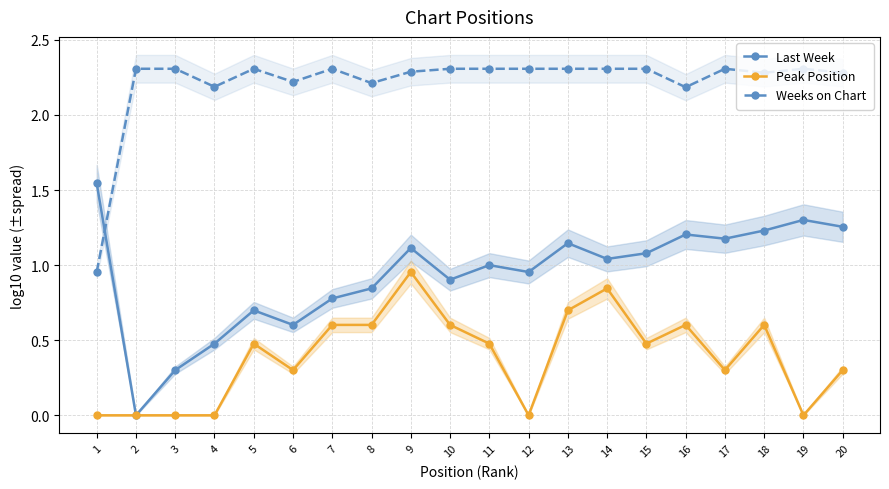

At which category does Peak Position reach its first local valley?

6